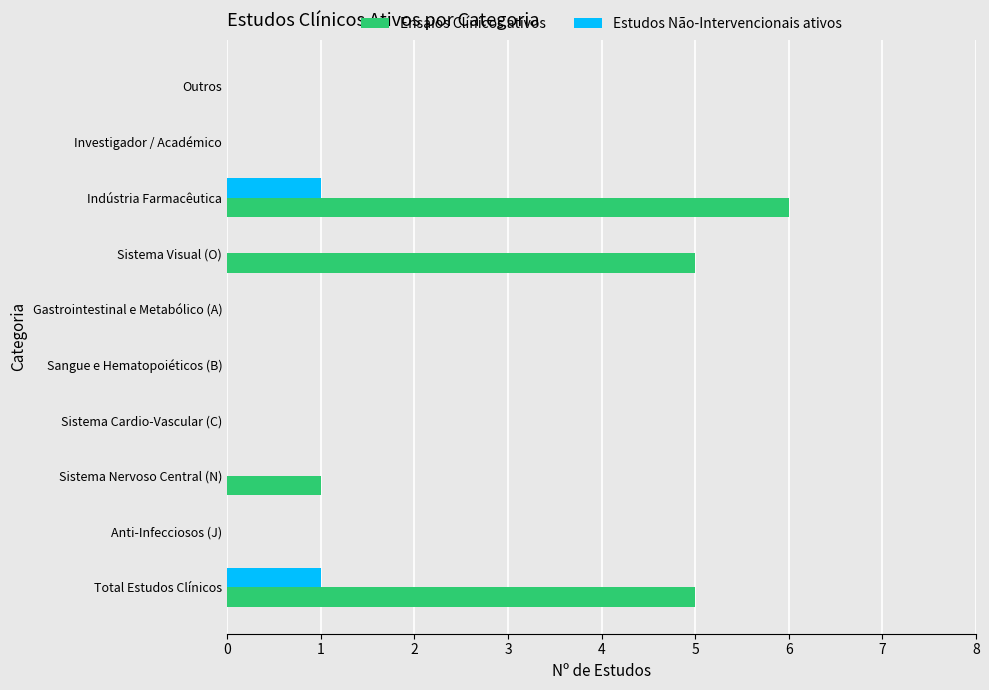

Count the number of categories in the chart.

10